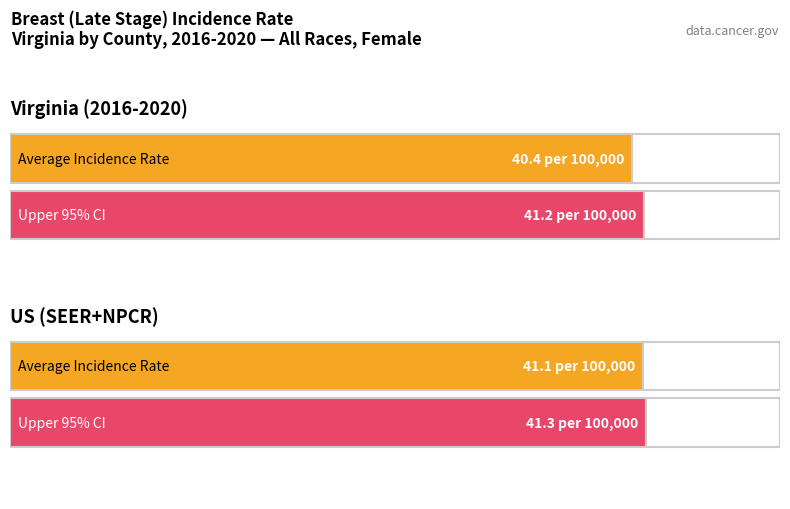

What position from the right is US (SEER+NPCR)?

1